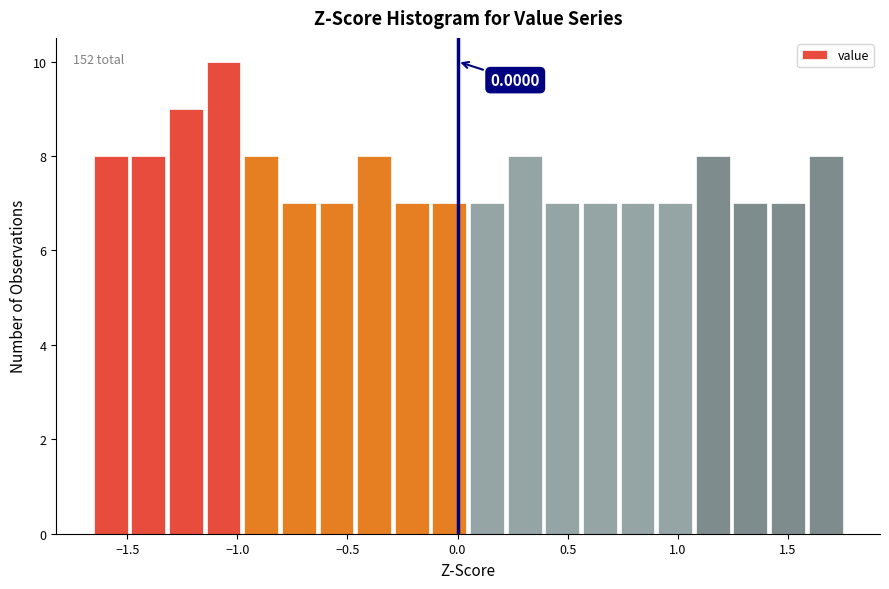

Read against the x-axis, roughly where is the centre of the tallest bar?

-1.05